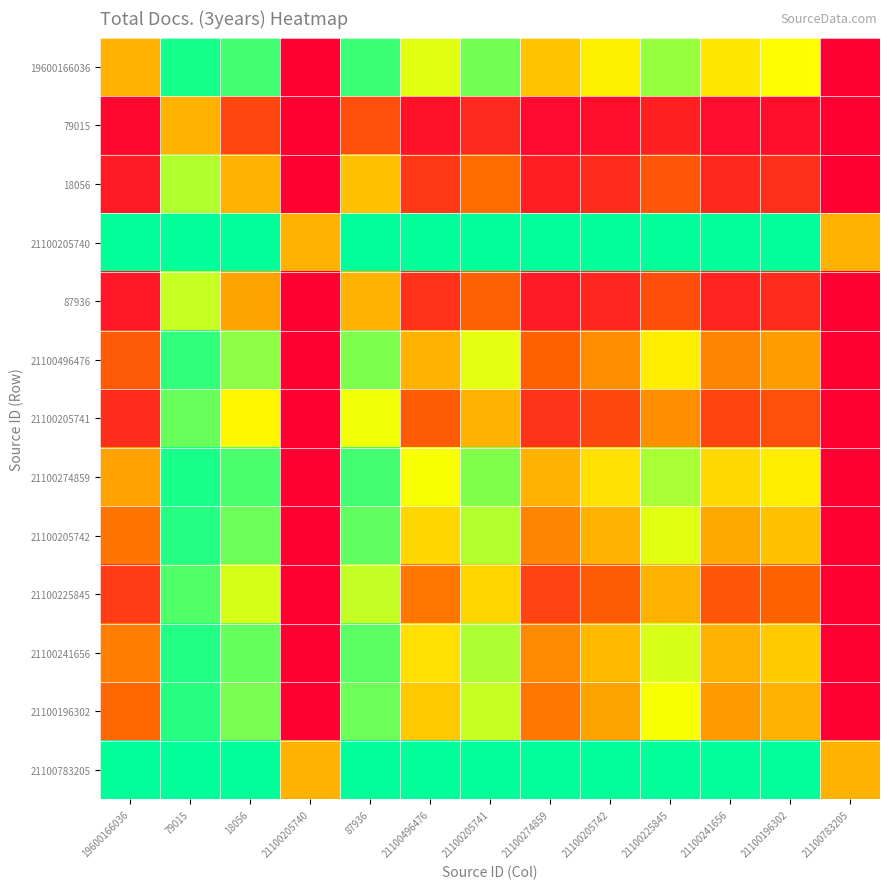

Reading right to left, what are all the values shown in this chart?

19600166036: 21100783205=0.0	21100196302=0.7	21100241656=0.6	21100225845=0.8	21100205742=0.6	21100274859=0.5	21100205741=0.8	21100496476=0.7	87936=0.9	21100205740=0.0	18056=0.9	79015=1.0	19600166036=0.5
79015: 21100783205=0.0	21100196302=0.1	21100241656=0.0	21100225845=0.1	21100205742=0.0	21100274859=0.0	21100205741=0.1	21100496476=0.1	87936=0.3	21100205740=0.0	18056=0.2	79015=0.5	19600166036=0.0
18056: 21100783205=0.0	21100196302=0.2	21100241656=0.1	21100225845=0.3	21100205742=0.1	21100274859=0.1	21100205741=0.3	21100496476=0.2	87936=0.5	21100205740=0.0	18056=0.5	79015=0.8	19600166036=0.1
21100205740: 21100783205=0.5	21100196302=1.0	21100241656=1.0	21100225845=1.0	21100205742=1.0	21100274859=1.0	21100205741=1.0	21100496476=1.0	87936=1.0	21100205740=0.5	18056=1.0	79015=1.0	19600166036=1.0
87936: 21100783205=0.0	21100196302=0.1	21100241656=0.1	21100225845=0.3	21100205742=0.1	21100274859=0.1	21100205741=0.3	21100496476=0.2	87936=0.5	21100205740=0.0	18056=0.5	79015=0.7	19600166036=0.1
21100496476: 21100783205=0.0	21100196302=0.5	21100241656=0.4	21100225845=0.6	21100205742=0.4	21100274859=0.3	21100205741=0.7	21100496476=0.5	87936=0.8	21100205740=0.0	18056=0.8	79015=0.9	19600166036=0.3
21100205741: 21100783205=0.0	21100196302=0.3	21100241656=0.2	21100225845=0.4	21100205742=0.2	21100274859=0.2	21100205741=0.5	21100496476=0.3	87936=0.7	21100205740=0.0	18056=0.7	79015=0.9	19600166036=0.2
21100274859: 21100783205=0.0	21100196302=0.6	21100241656=0.6	21100225845=0.8	21100205742=0.6	21100274859=0.5	21100205741=0.8	21100496476=0.7	87936=0.9	21100205740=0.0	18056=0.9	79015=1.0	19600166036=0.5
21100205742: 21100783205=0.0	21100196302=0.5	21100241656=0.5	21100225845=0.7	21100205742=0.5	21100274859=0.4	21100205741=0.8	21100496476=0.6	87936=0.9	21100205740=0.0	18056=0.9	79015=1.0	19600166036=0.4
21100225845: 21100783205=0.0	21100196302=0.3	21100241656=0.3	21100225845=0.5	21100205742=0.3	21100274859=0.2	21100205741=0.6	21100496476=0.4	87936=0.7	21100205740=0.0	18056=0.7	79015=0.9	19600166036=0.2
21100241656: 21100783205=0.0	21100196302=0.6	21100241656=0.5	21100225845=0.7	21100205742=0.5	21100274859=0.4	21100205741=0.8	21100496476=0.6	87936=0.9	21100205740=0.0	18056=0.9	79015=1.0	19600166036=0.4
21100196302: 21100783205=0.0	21100196302=0.5	21100241656=0.4	21100225845=0.7	21100205742=0.5	21100274859=0.4	21100205741=0.7	21100496476=0.5	87936=0.9	21100205740=0.0	18056=0.8	79015=0.9	19600166036=0.3
21100783205: 21100783205=0.5	21100196302=1.0	21100241656=1.0	21100225845=1.0	21100205742=1.0	21100274859=1.0	21100205741=1.0	21100496476=1.0	87936=1.0	21100205740=0.5	18056=1.0	79015=1.0	19600166036=1.0